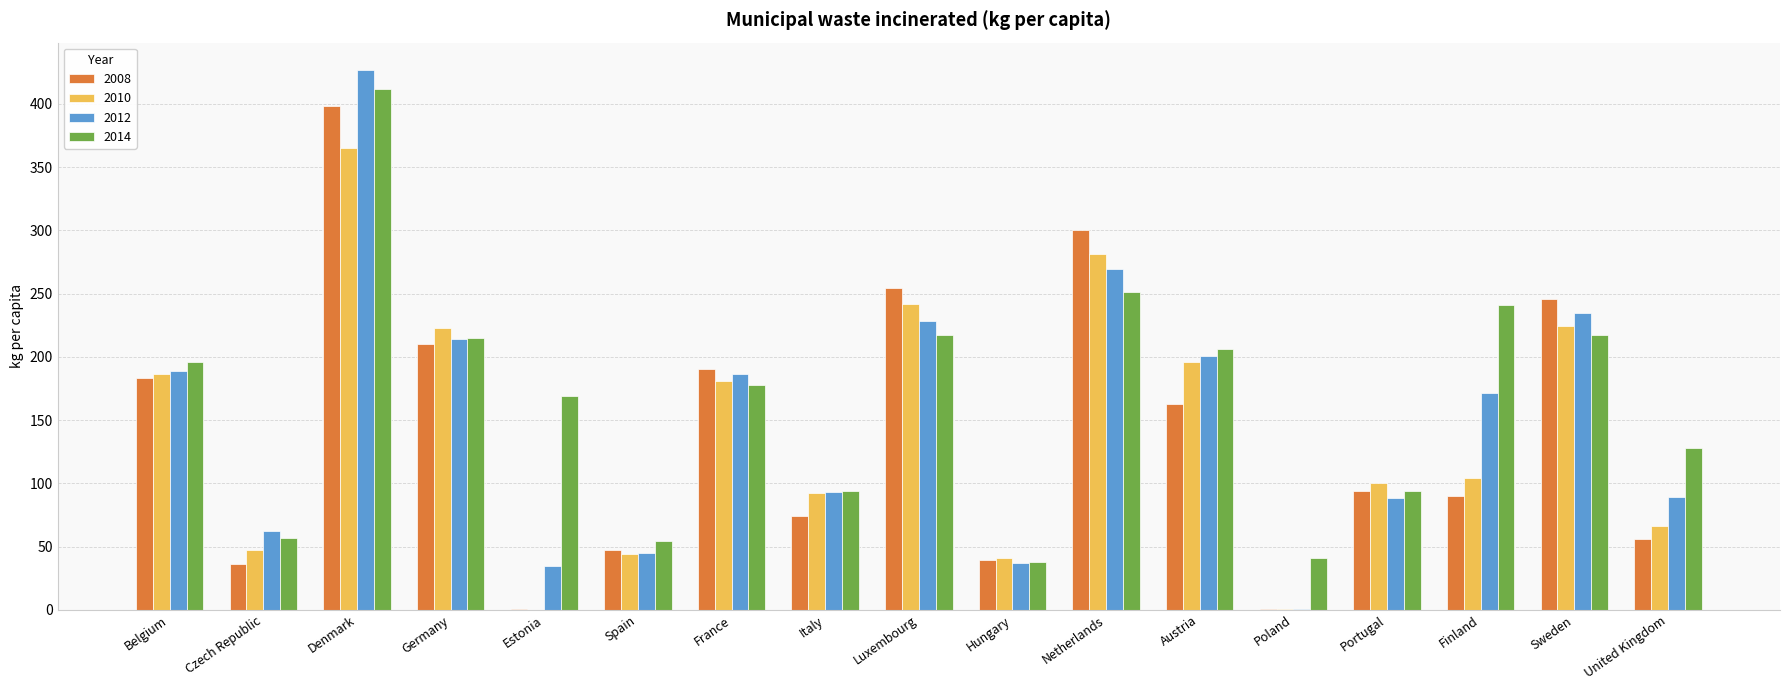

Which series has the largest total across all categories?

2014